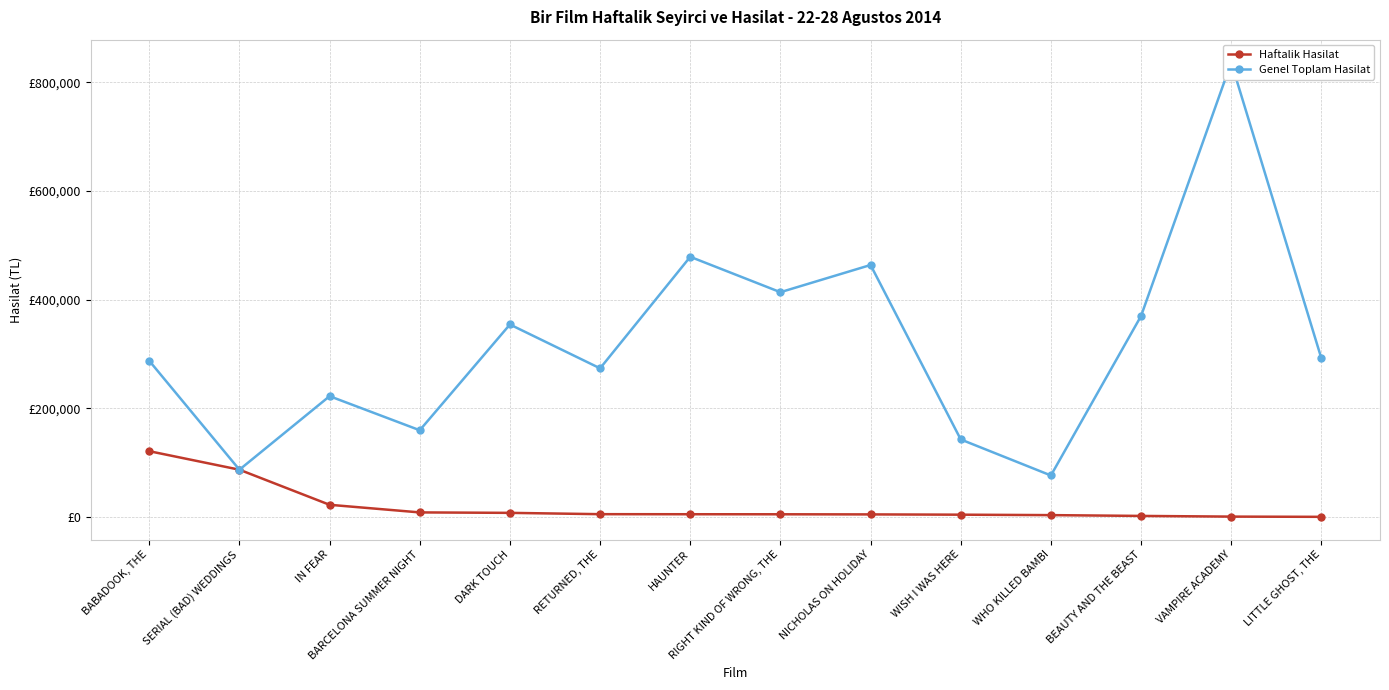

What is the highest value of the Haftalik Hasilat series?

120953.9